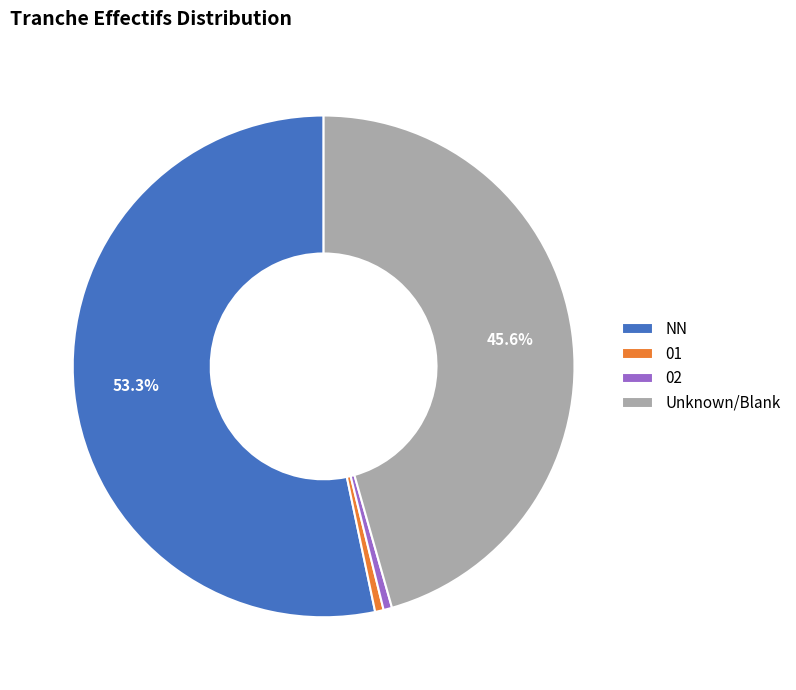

Which has a higher value, Unknown/Blank or 01?

Unknown/Blank